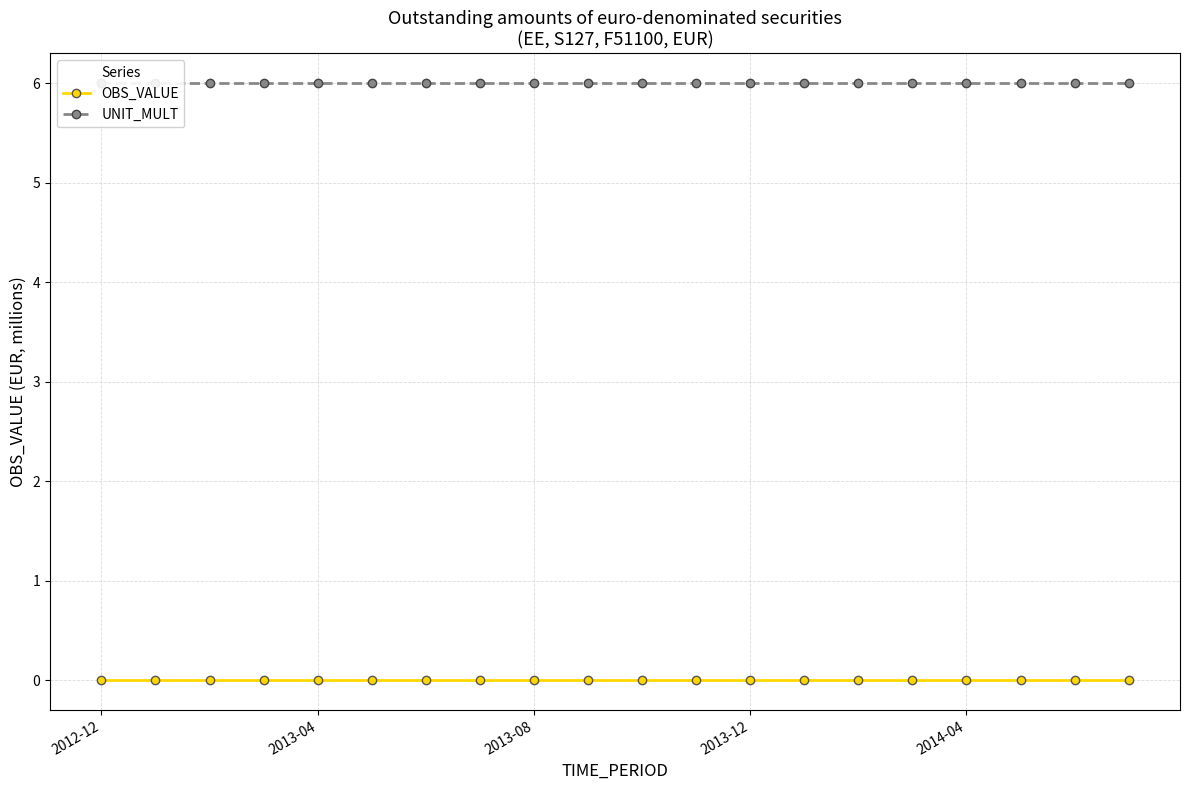

Rank the series by their average value, from highest to lowest.

UNIT_MULT, OBS_VALUE